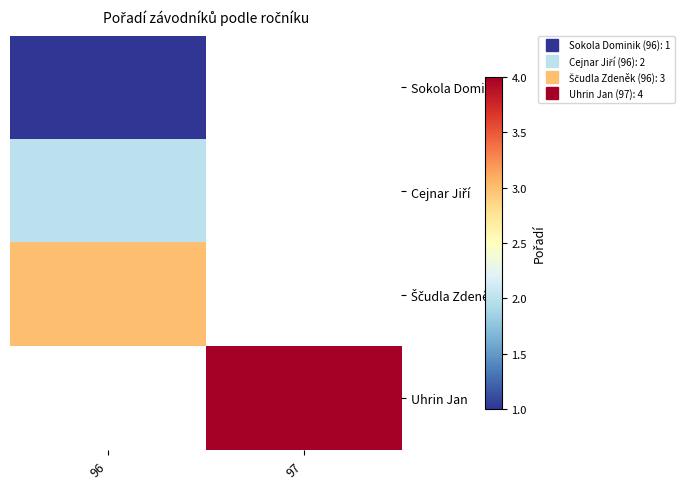

What is the maximum value shown in the chart?

4.0